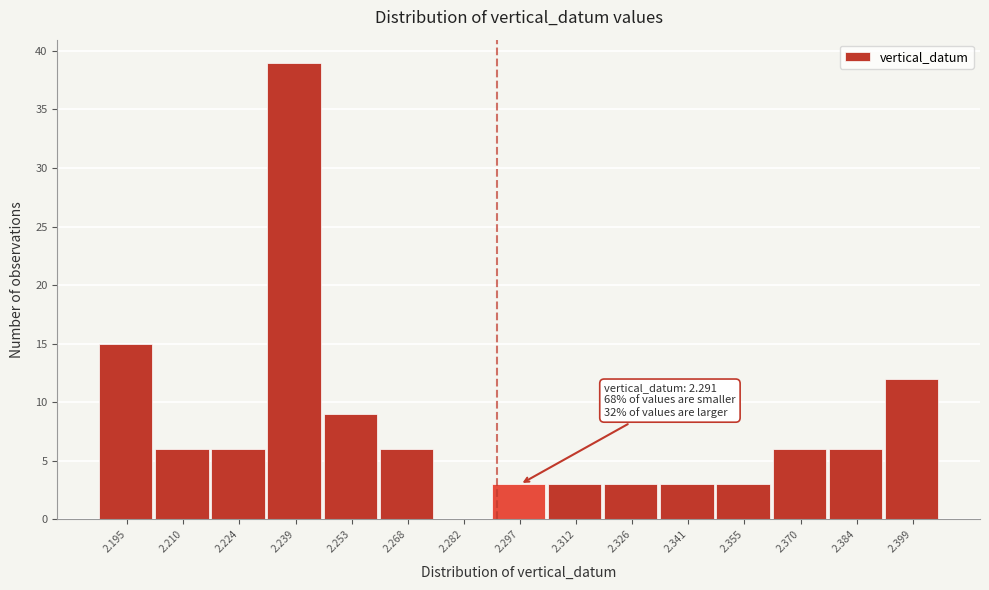

Which range on the x-axis has the tallest bar?

2.232 to 2.246